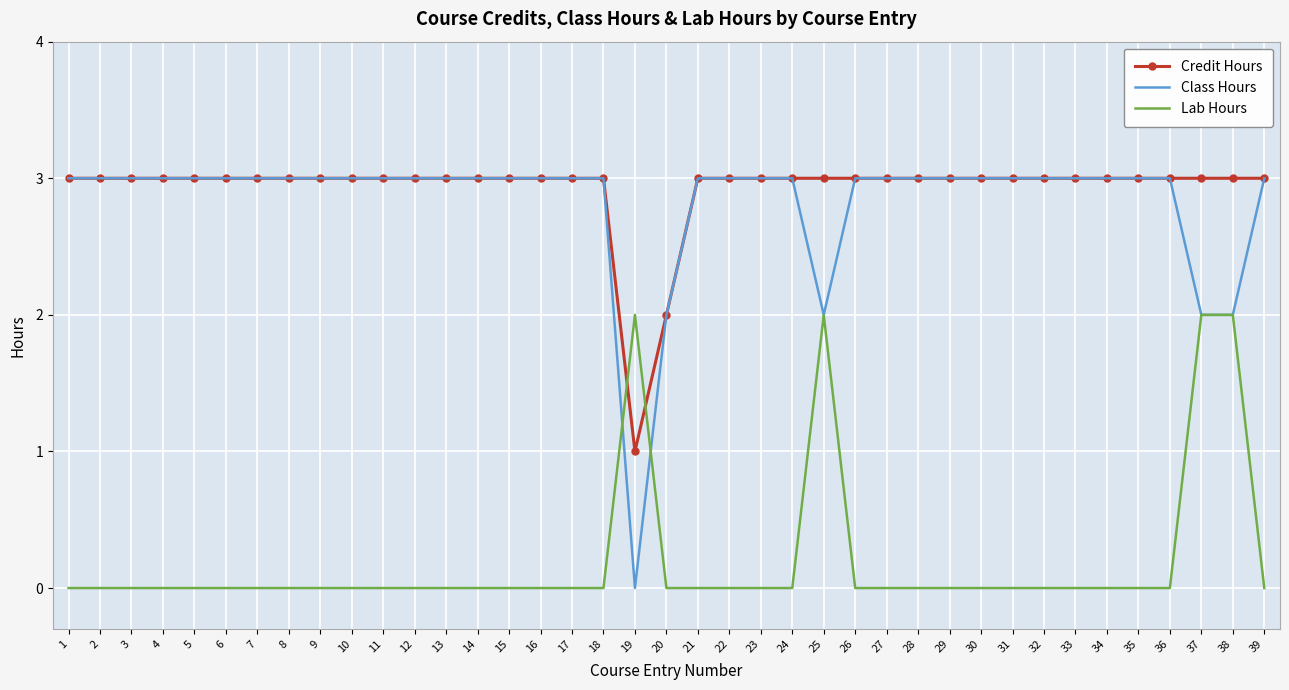

What is the approximate value of Class Hours at 14?

3